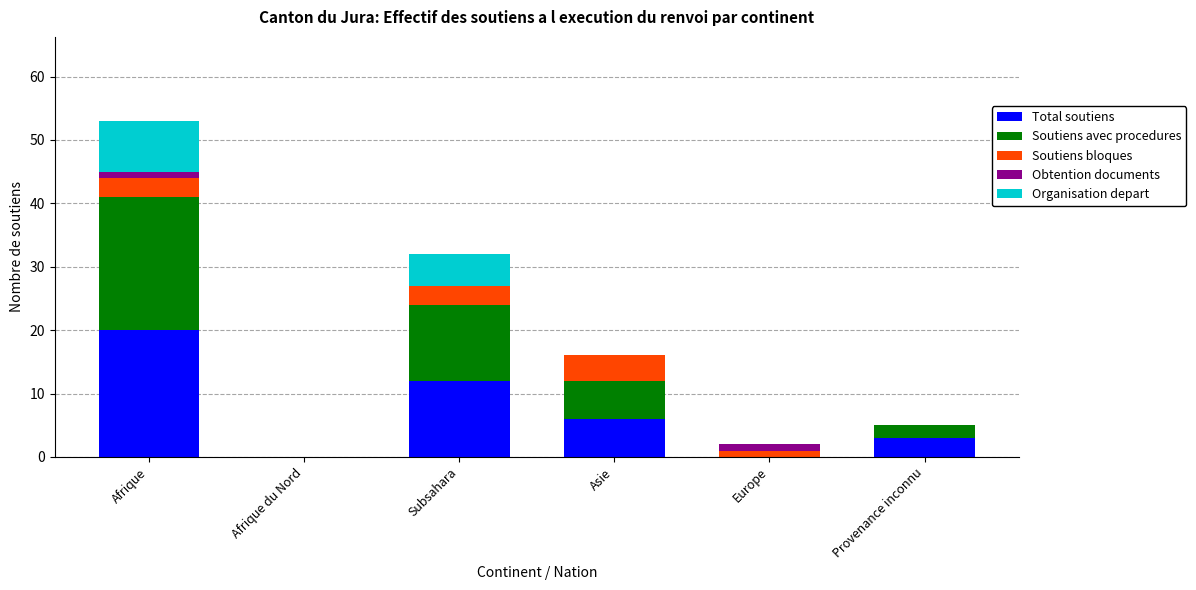

At which category is the sum across all series the highest?

Afrique